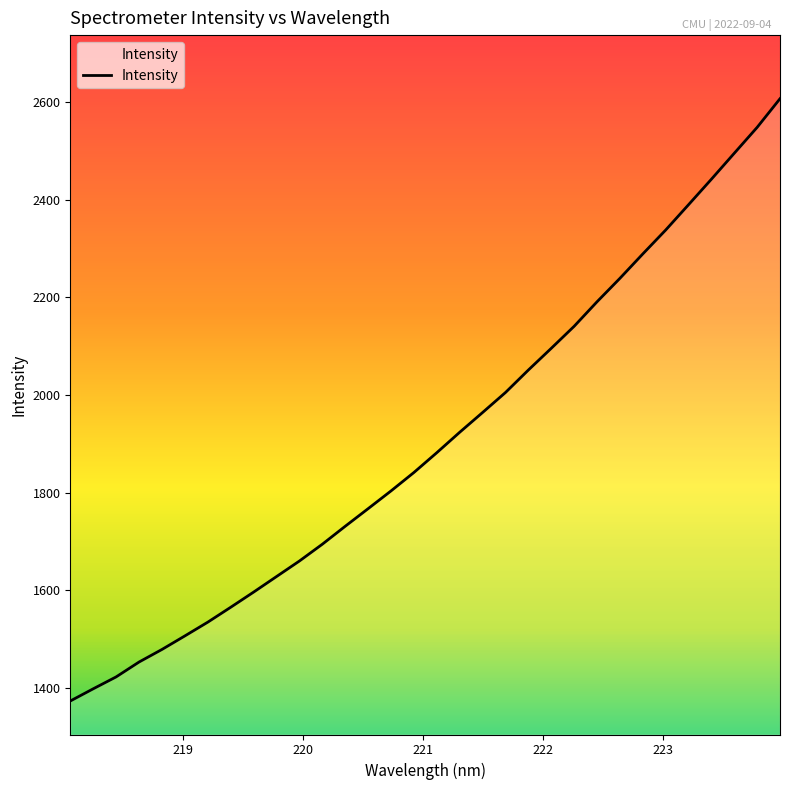

What is the smallest value displayed?

1372.7